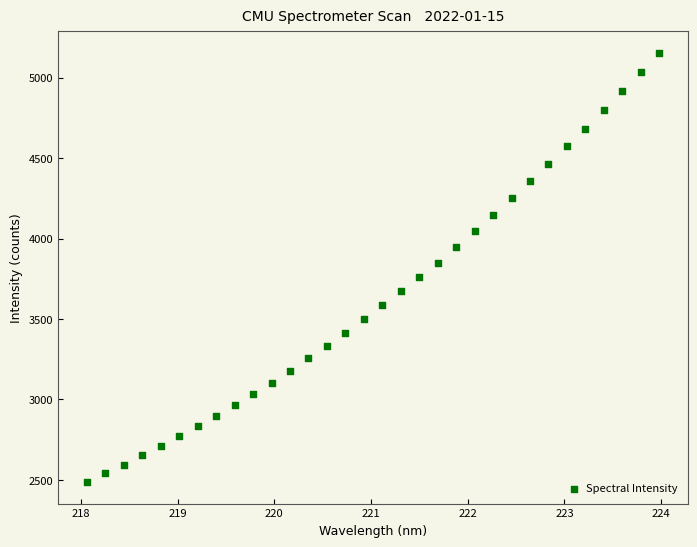

What is the range of Y values (max minus min)?

2668.2